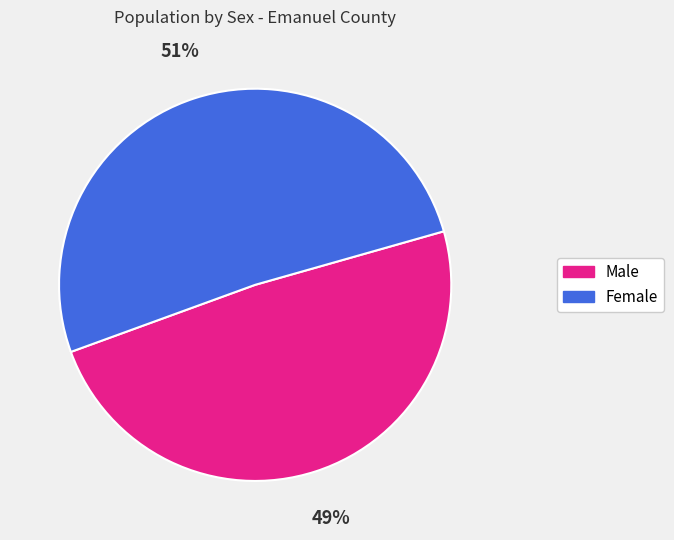

To the nearest percent, what percentage of the pie is Female?

51%